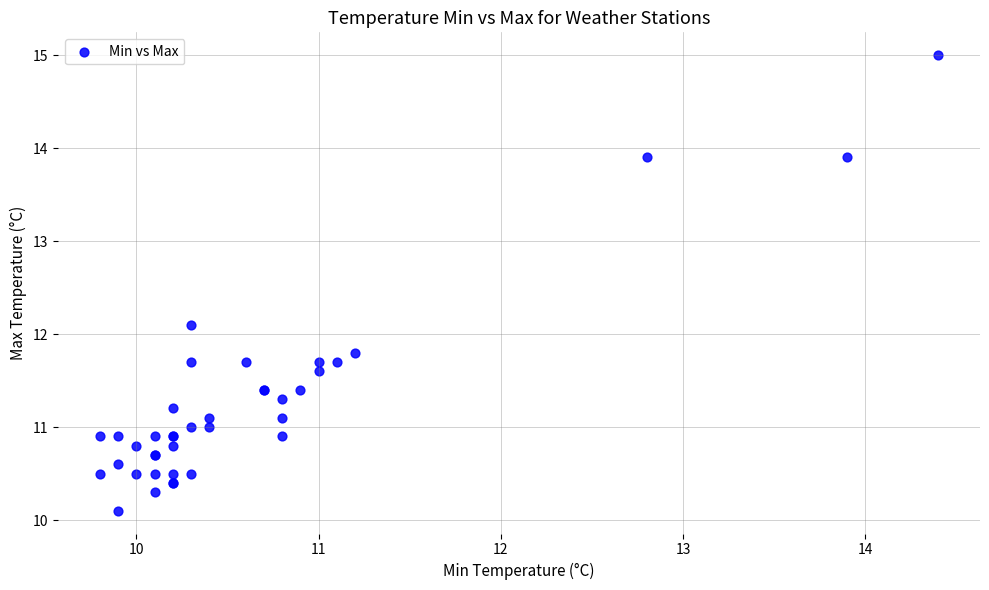

What Y value in the scatter plot is closest to 12?

12.1